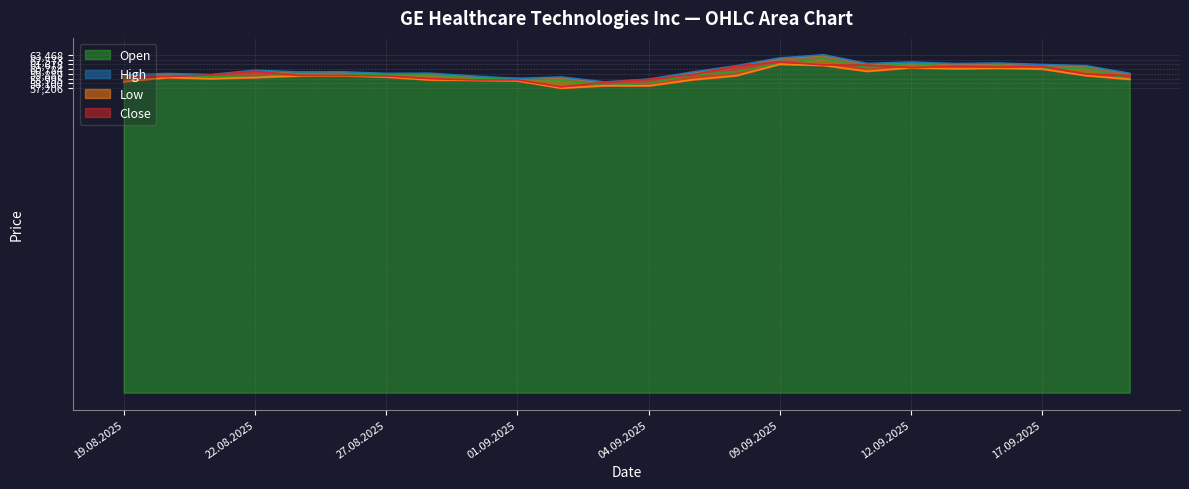

The High series shows 102452 at 15.09.2025. True or false?

False